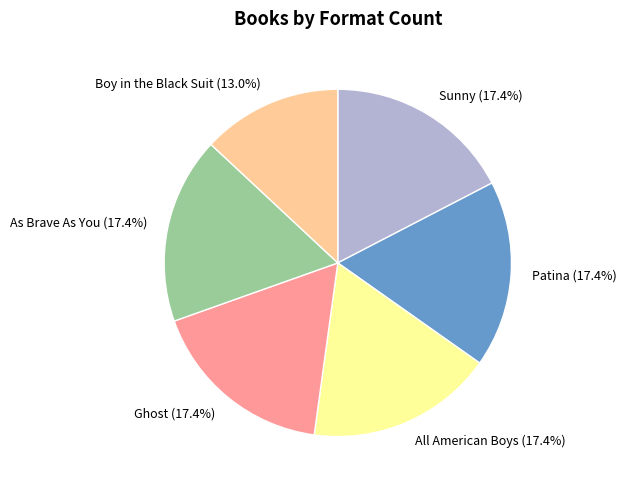

Does Ghost represent more than half of the total?

No